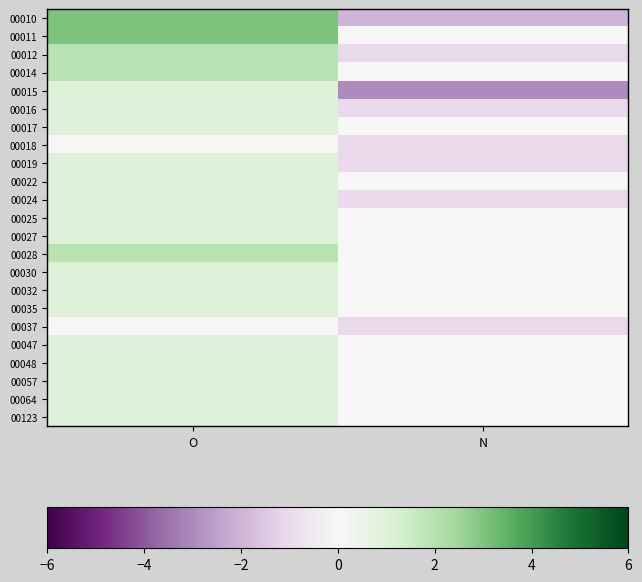

Reading left to right, transcribe all the data shown in this chart.

00010: O=3	N=-2
00011: O=3	N=0
00012: O=2	N=-1
00014: O=2	N=0
00015: O=1	N=-3
00016: O=1	N=-1
00017: O=1	N=0
00018: O=0	N=-1
00019: O=1	N=-1
00022: O=1	N=0
00024: O=1	N=-1
00025: O=1	N=0
00027: O=1	N=0
00028: O=2	N=0
00030: O=1	N=0
00032: O=1	N=0
00035: O=1	N=0
00037: O=0	N=-1
00047: O=1	N=0
00048: O=1	N=0
00057: O=1	N=0
00064: O=1	N=0
00123: O=1	N=0